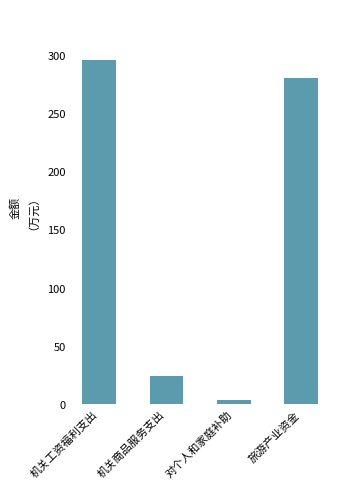

True or false: the data shows 474.1 at 机关工资福利支出.

False